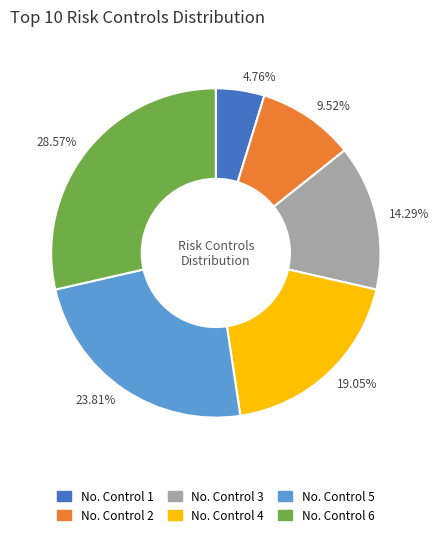

What is the ratio of the value at 4.76% to the value at 14.29%?

0.3